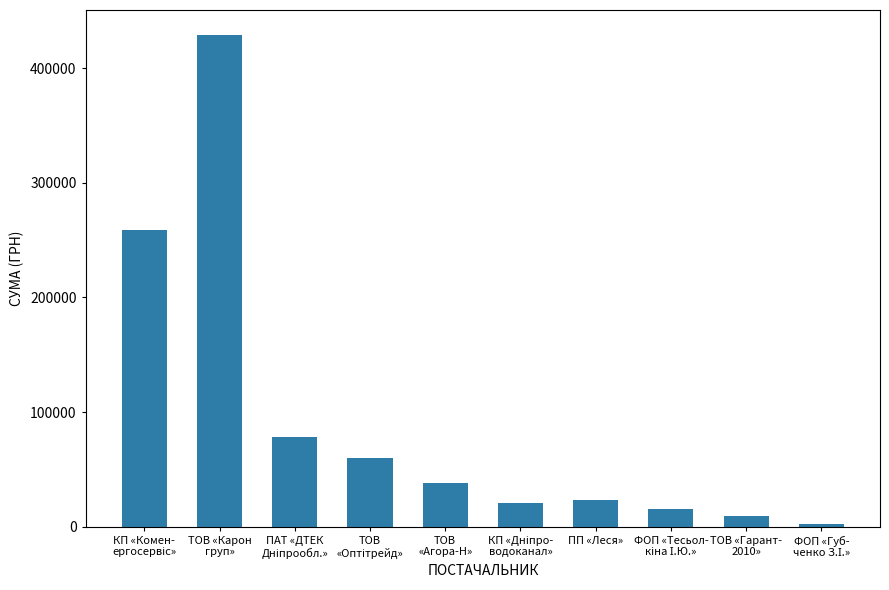

True or false: the data shows 23497.9 at ПП «Леся».

True